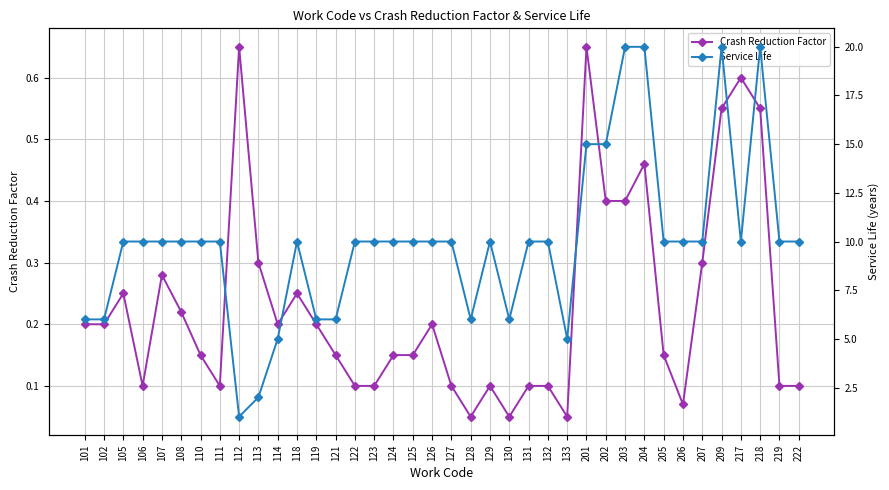

What is the sum of all Service Life values?

379.0